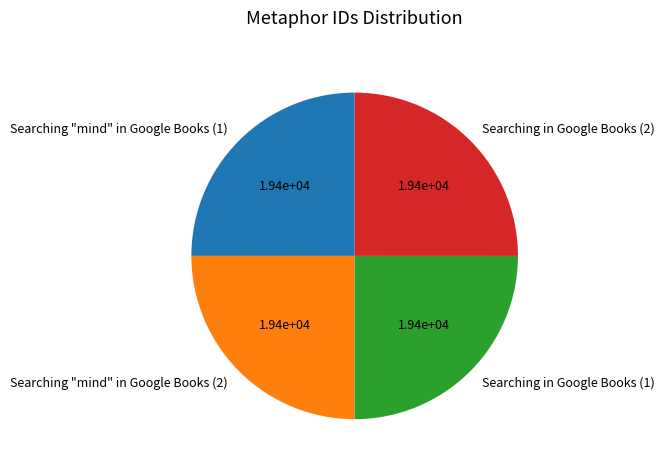

Count the number of slices in the pie.

4